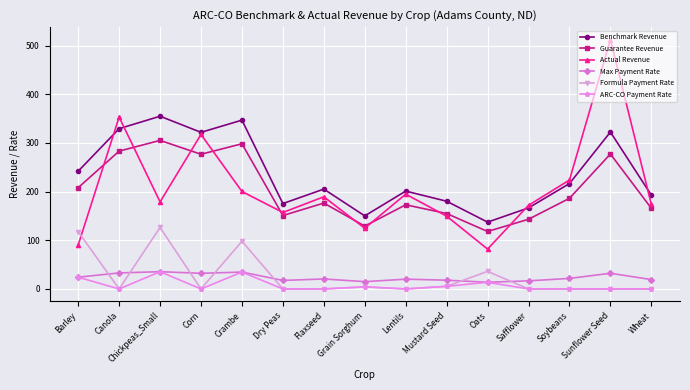

How many data points in Guarantee Revenue are less than 176?

7